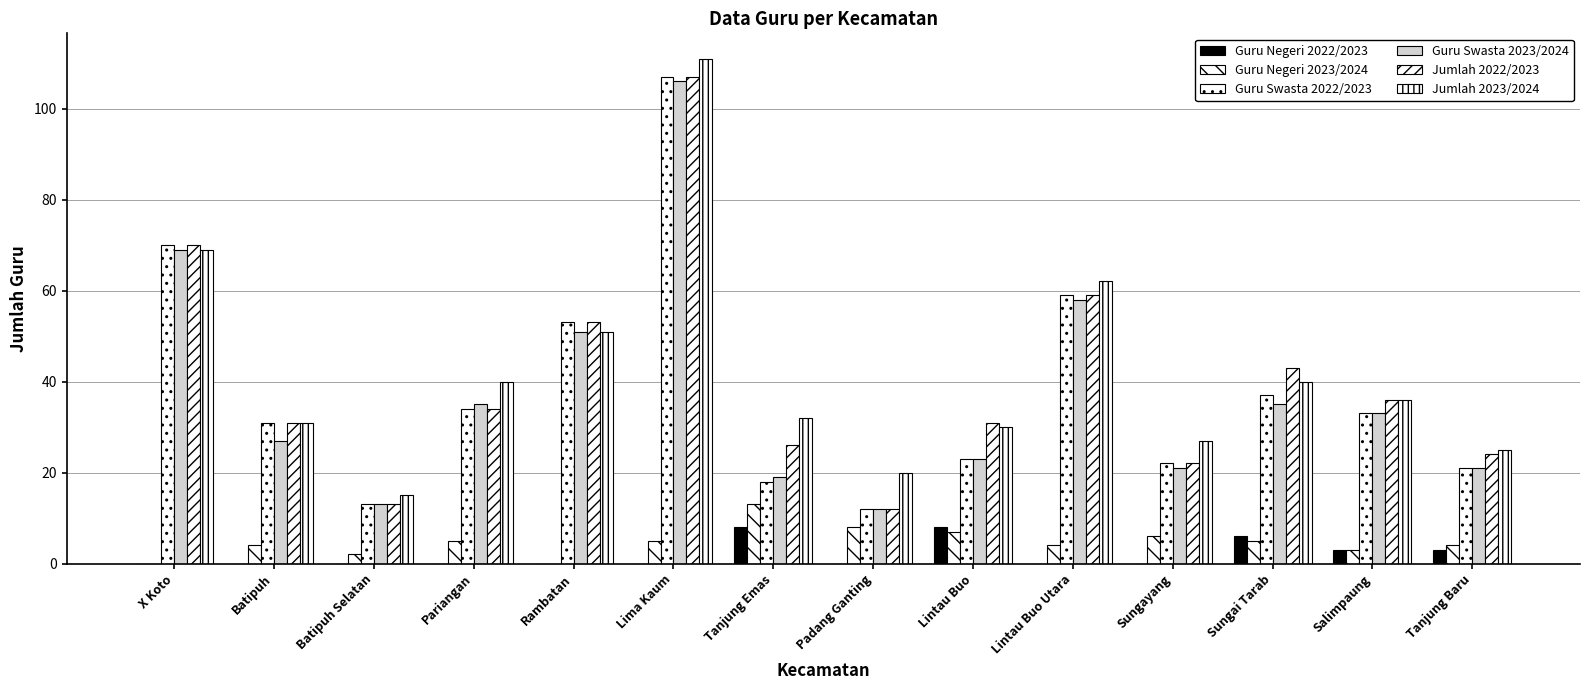

What is the minimum value for Jumlah 2023/2024?

15